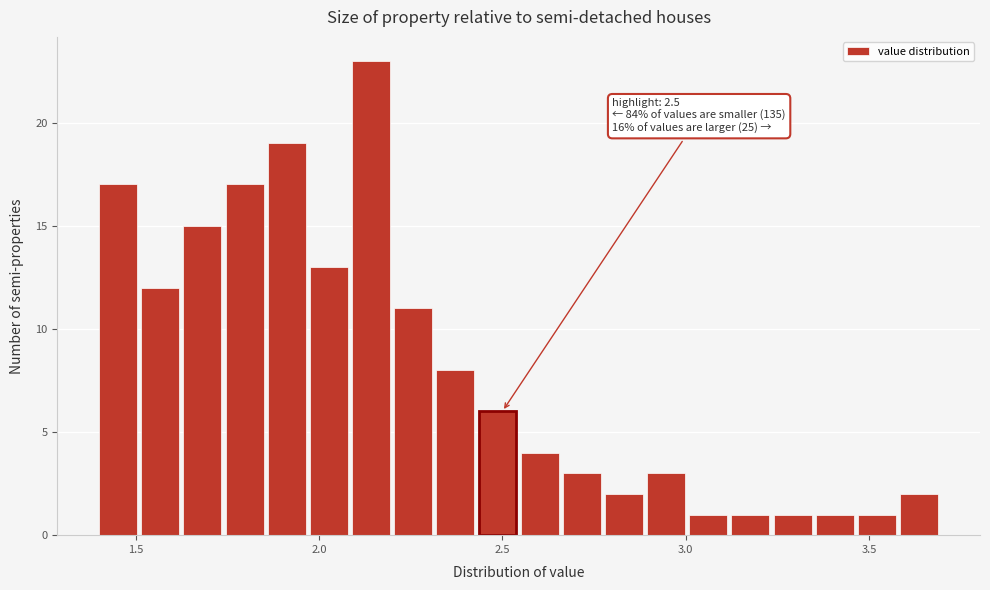

Read against the x-axis, roughly where is the centre of the tallest bar?

2.15